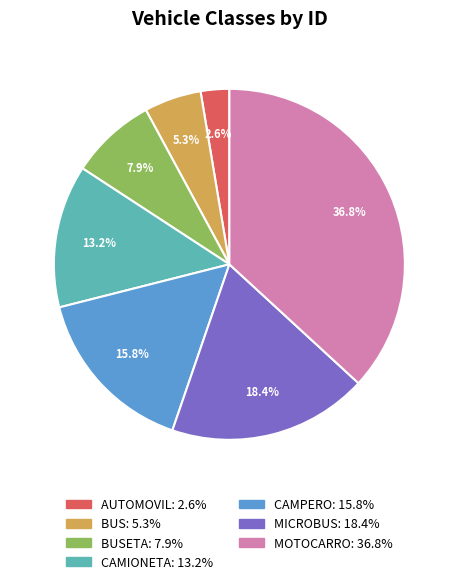

Is there a majority slice in this chart?

No